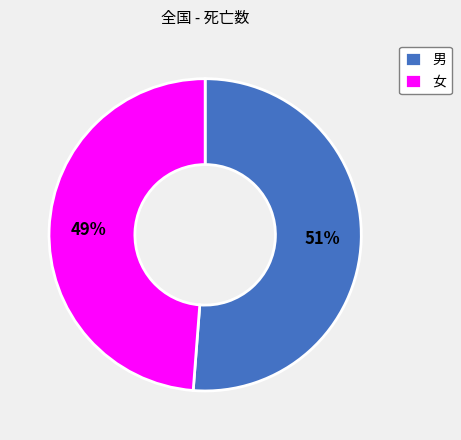

To the nearest percent, what portion does 男 represent?

51%